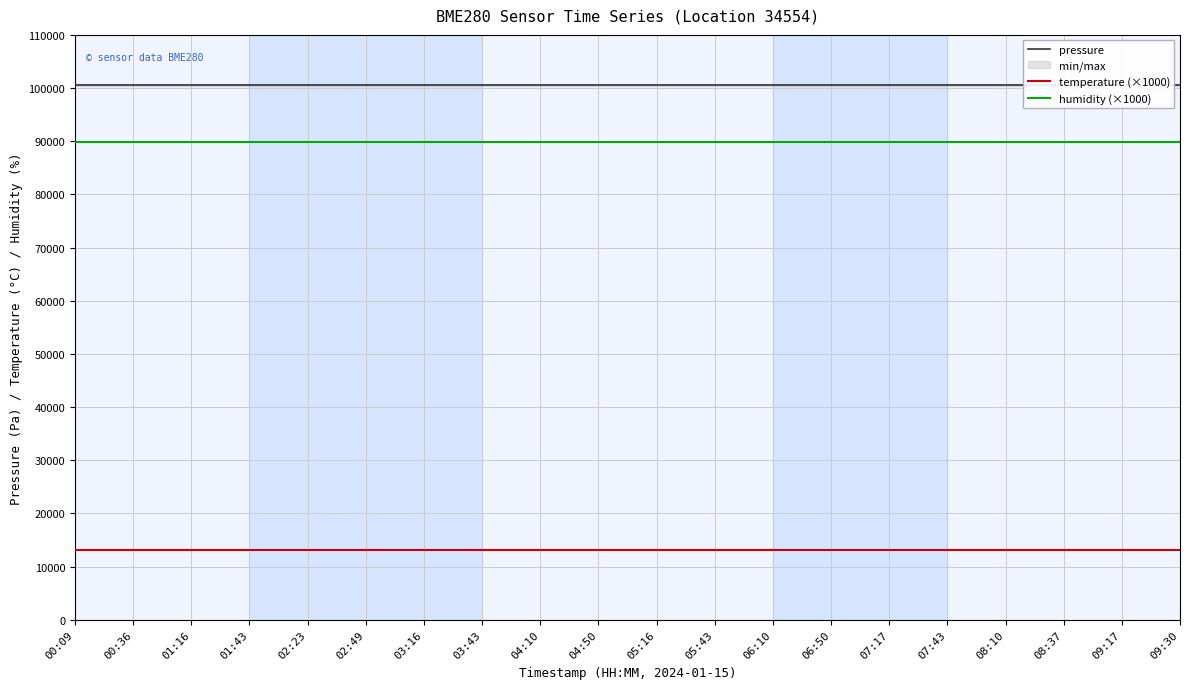

How many lines are shown in the chart?

3